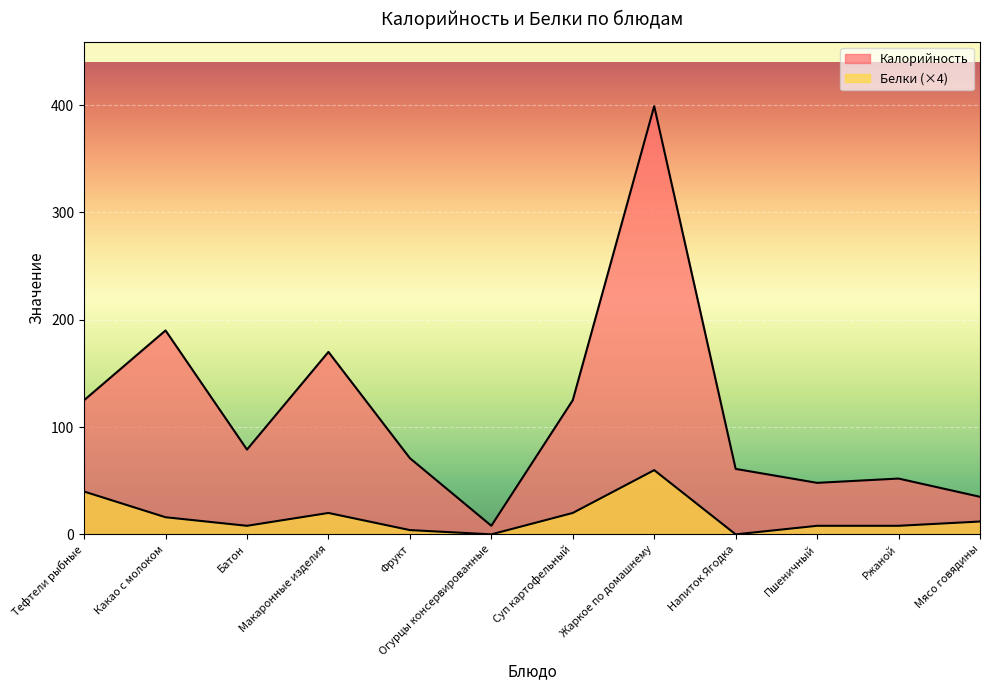

Reading left to right, extract all data points from this chart.

Калорийность: Тефтели рыбные=125.0	Какао с молоком=190.0	Батон=79.0	Макаронные изделия=170.0	Фрукт=71.0	Огурцы консервированные=8.0	Суп картофельный=125.0	Жаркое по домашнему=399.0	Напиток Ягодка=61.0	Пшеничный=48.0	Ржаной=52.0	Мясо говядины=35.0
Белки: Тефтели рыбные=39.9	Какао с молоком=16.0	Батон=8.0	Макаронные изделия=20.0	Фрукт=4.0	Огурцы консервированные=0.0	Суп картофельный=20.0	Жаркое по домашнему=59.9	Напиток Ягодка=0.0	Пшеничный=8.0	Ржаной=8.0	Мясо говядины=12.0